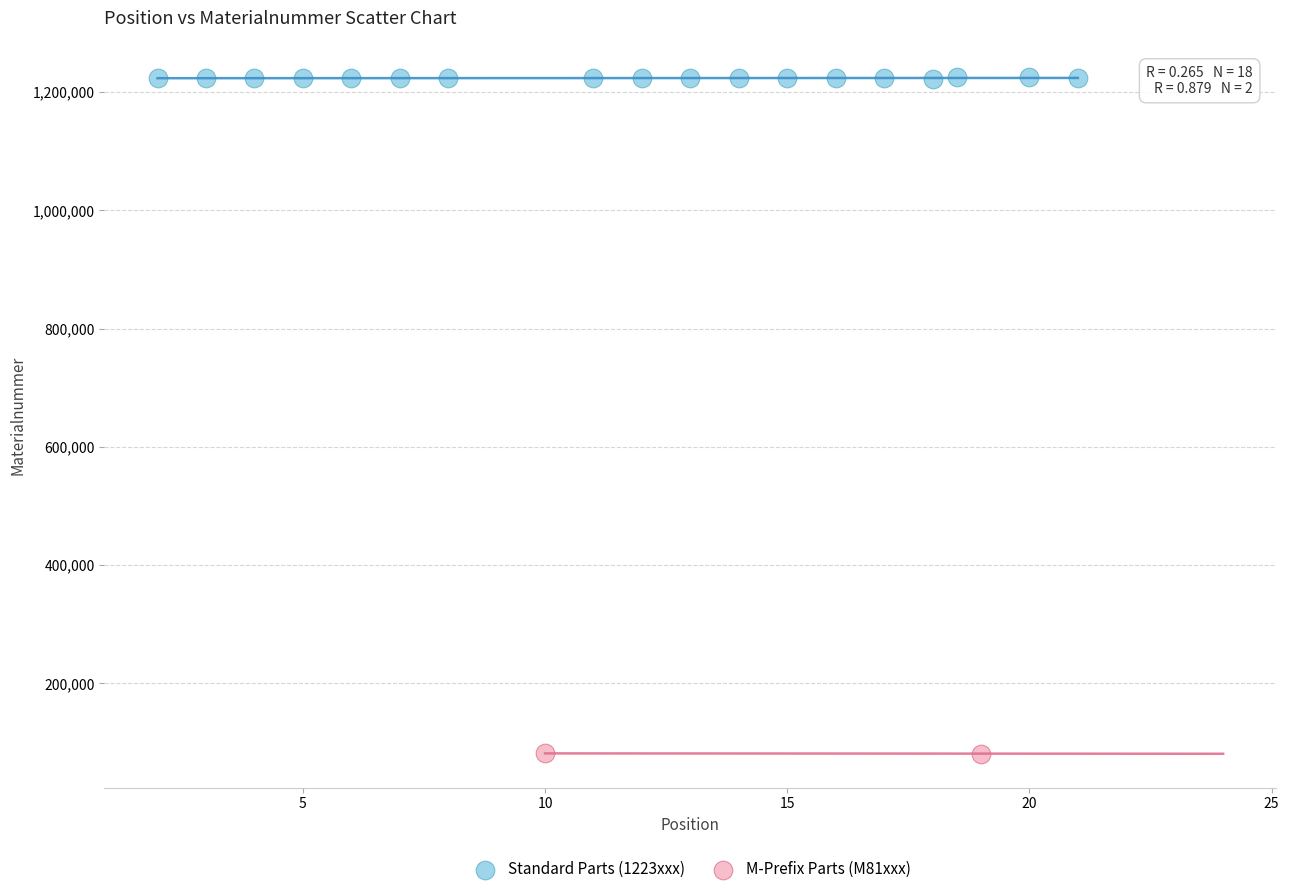

Which series contains the highest Y value?

Standard Parts (1223xxx)